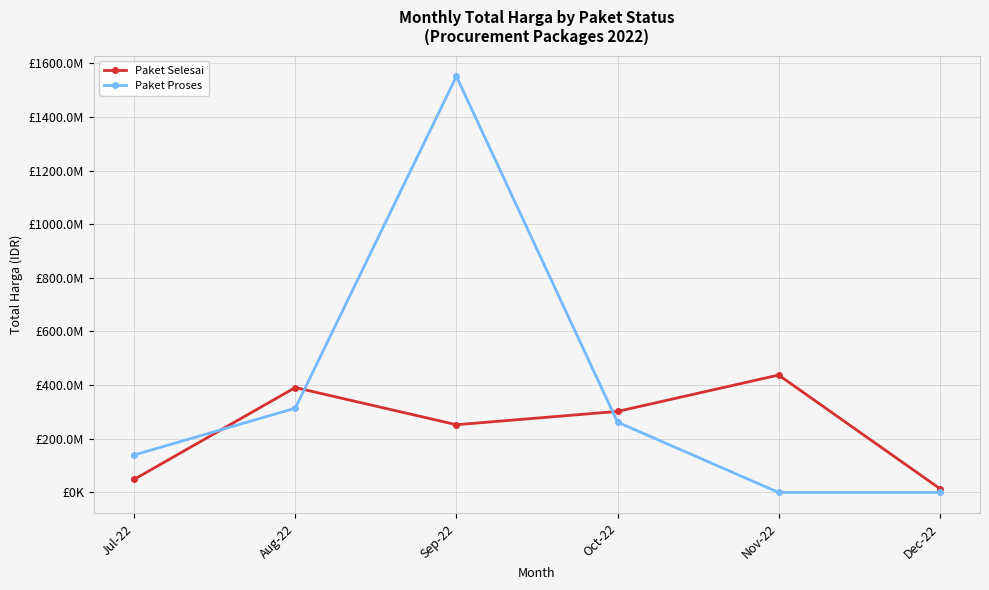

What is the average value of the Paket Proses series?

377820322